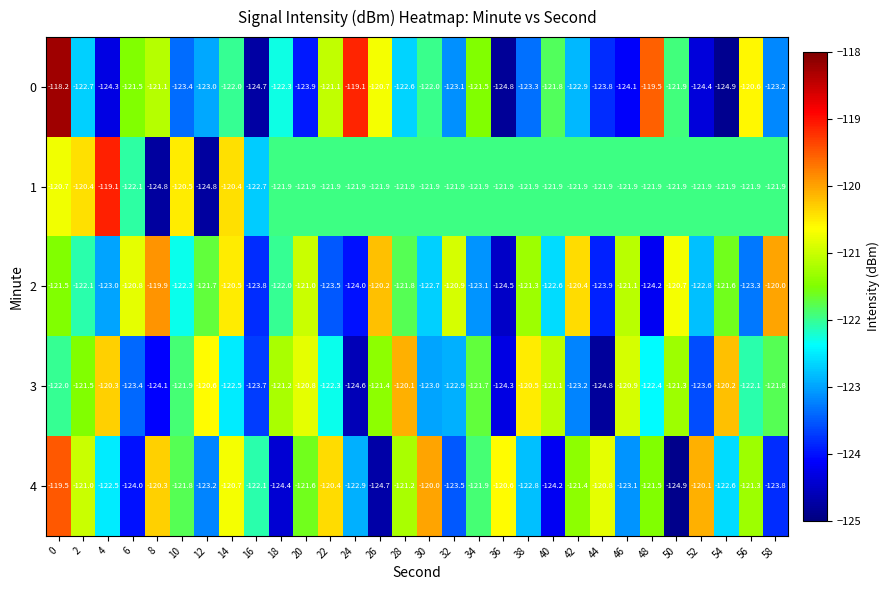

What is the difference between the highest and lowest values at 14?

2.1